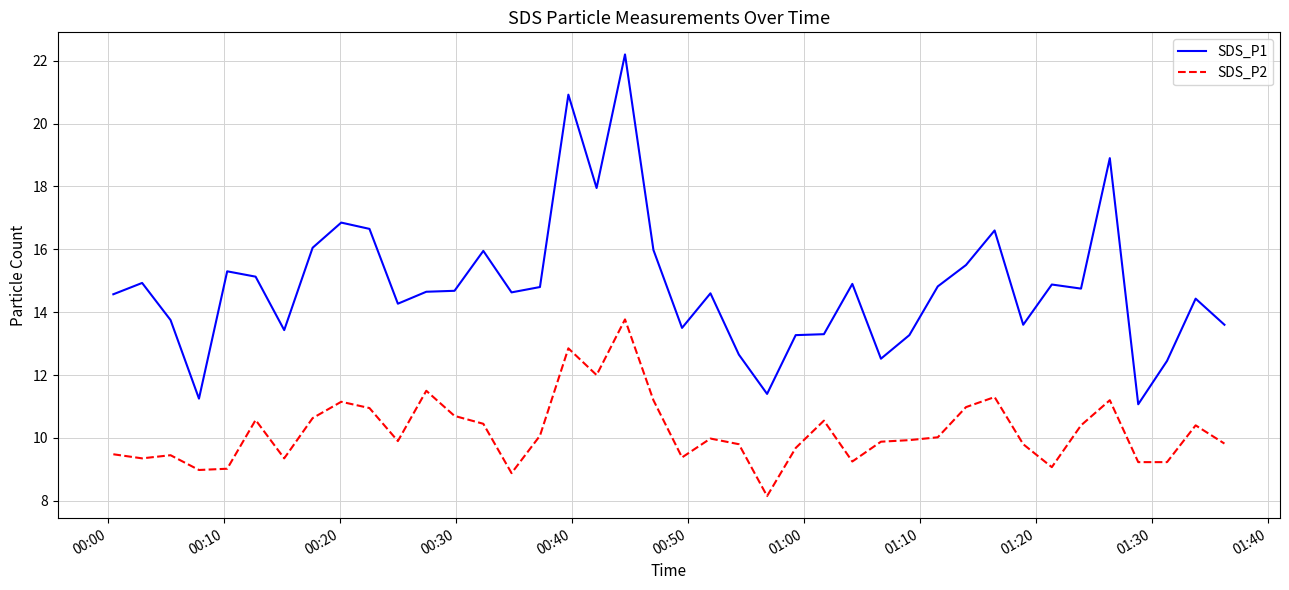

What is the difference between the second highest and minimum values in the SDS_P2 series?

4.7